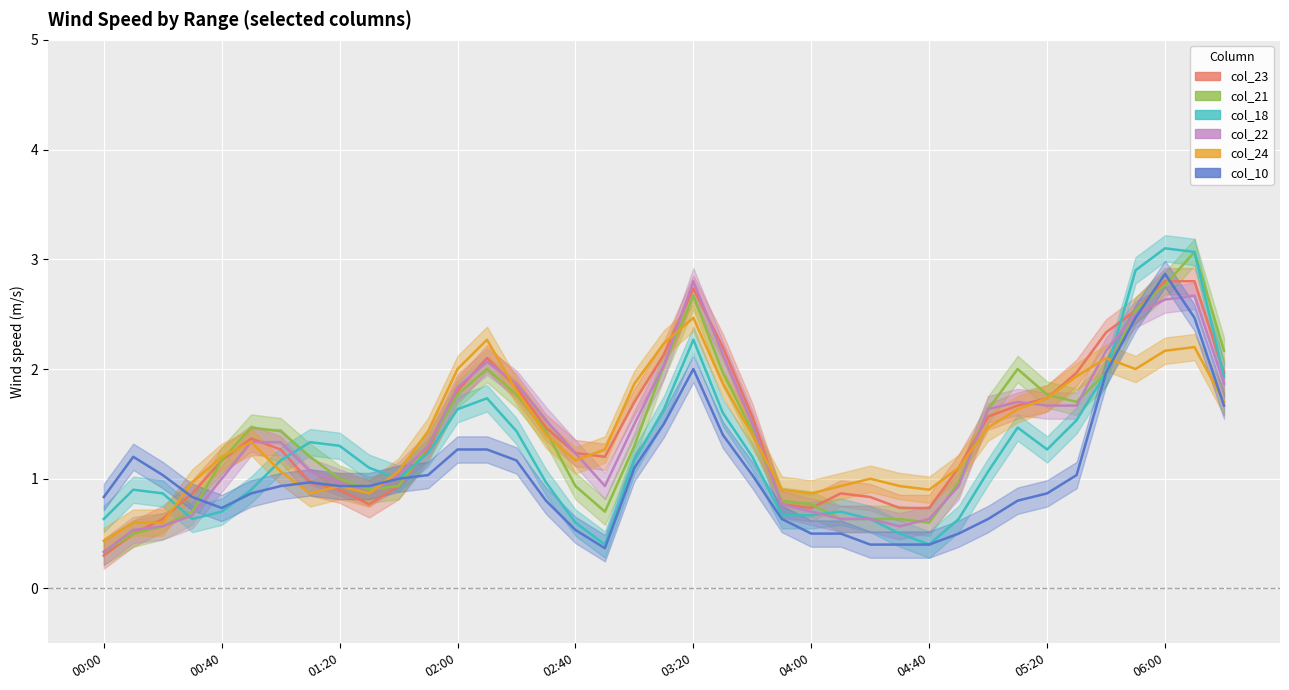

At how many categories does at least one series exceed 2?

9